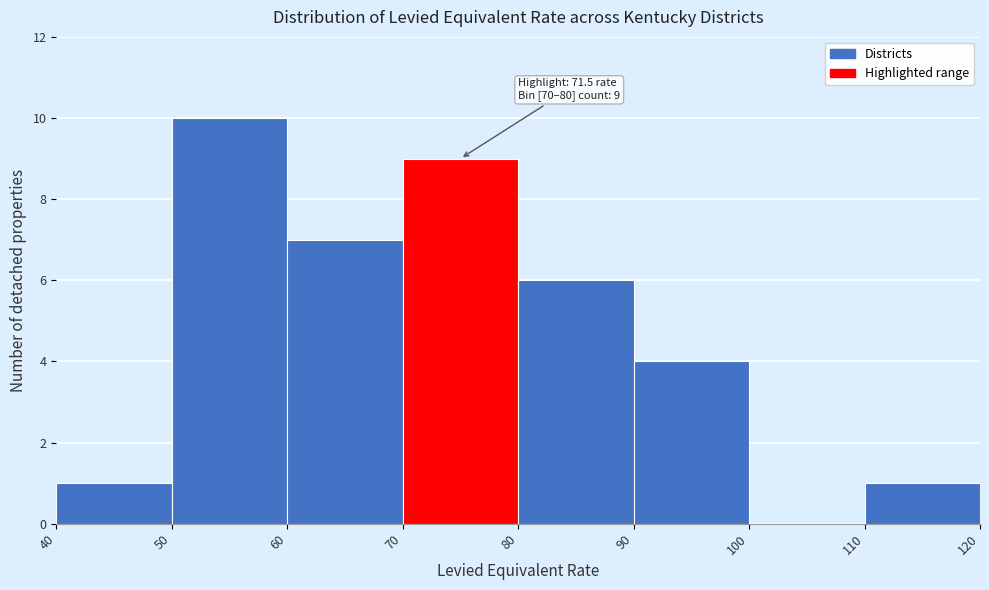

Which range on the x-axis has the tallest bar?

50 to 60